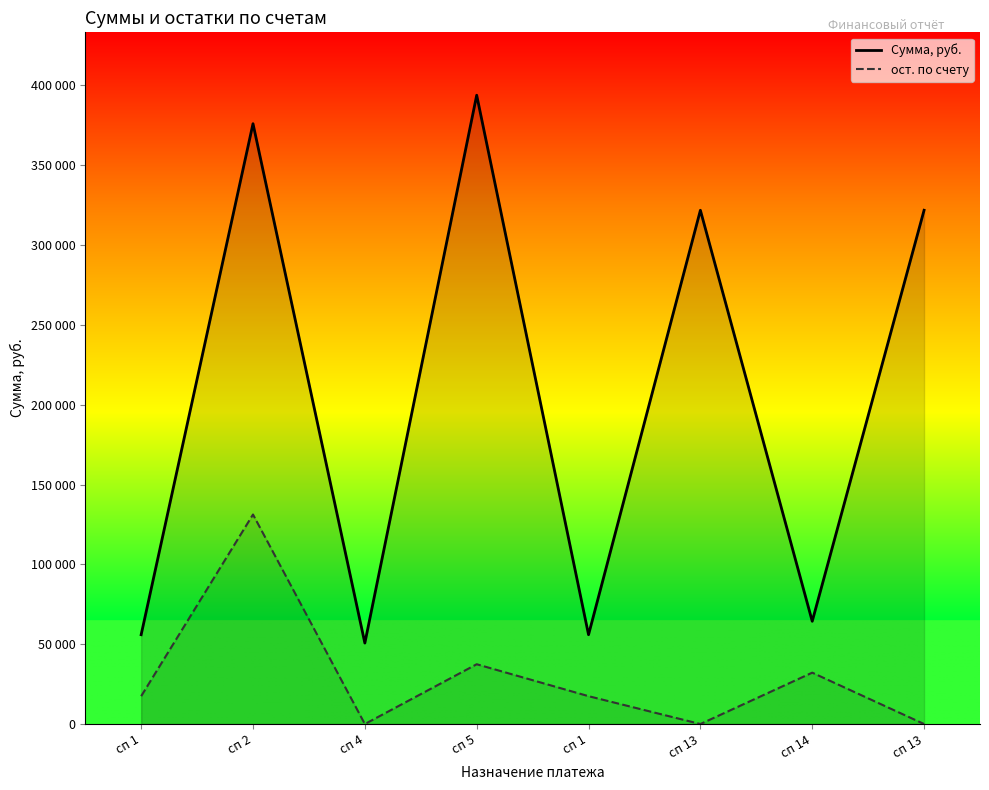

At which label does Сумма, руб. reach its minimum?

сп 4